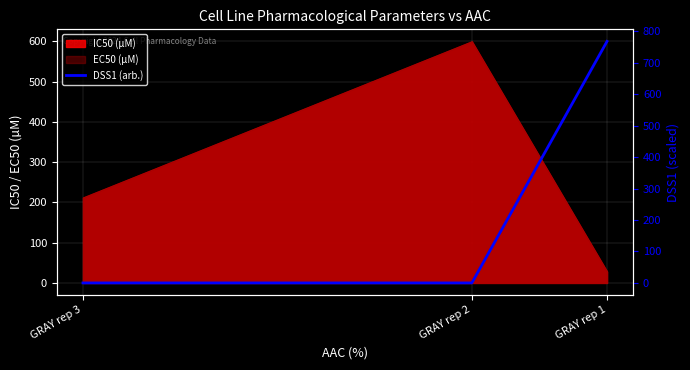

Is it true that the value at GRAY rep 3 is -268.2?

False